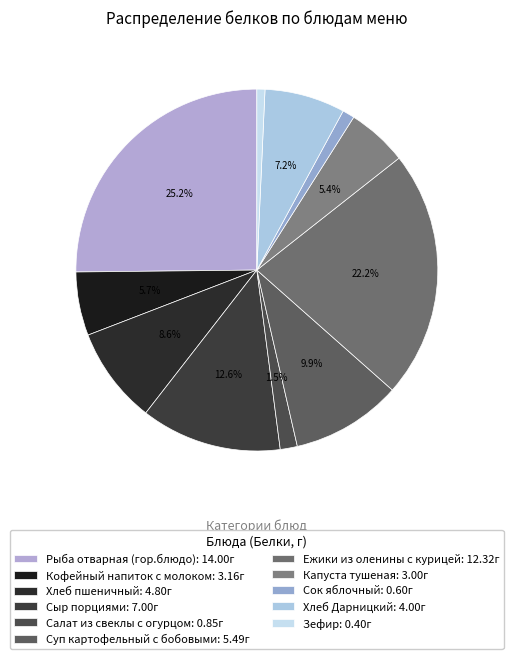

True or false: Кофейный напиток с молоком accounts for 11% of the total.

False